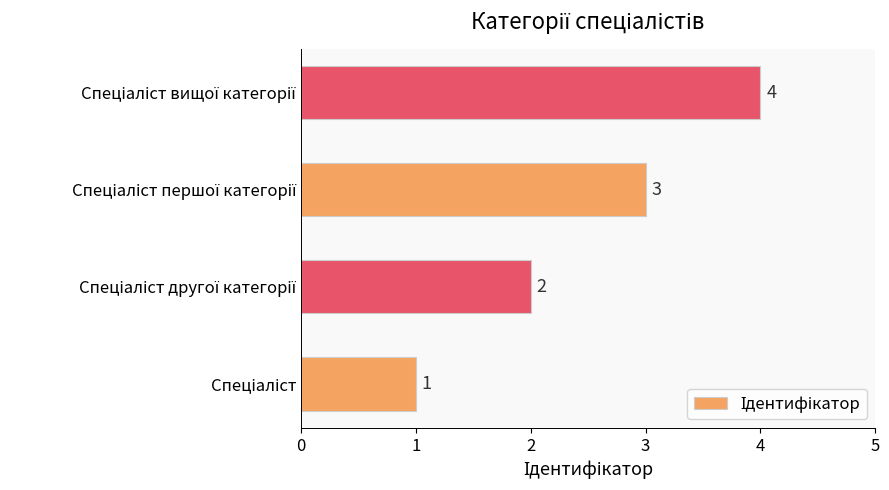

Count the values in the range 2 to 4.

3